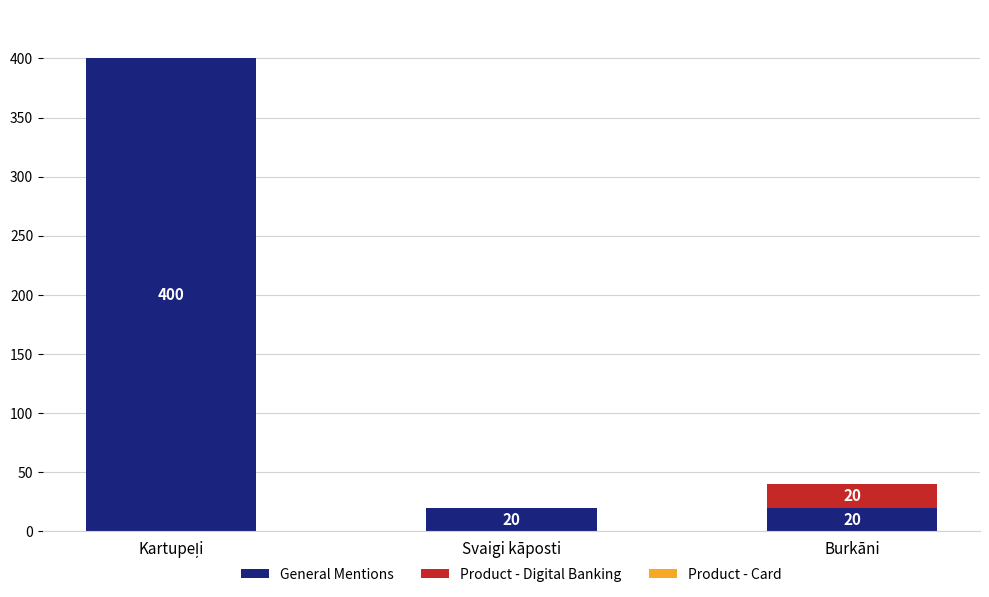

Does the chart contain stacked bars?

Yes